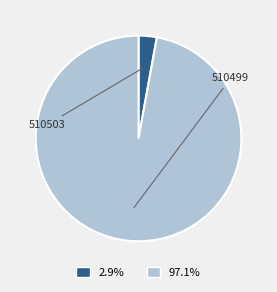

Which slice is the largest?

510499